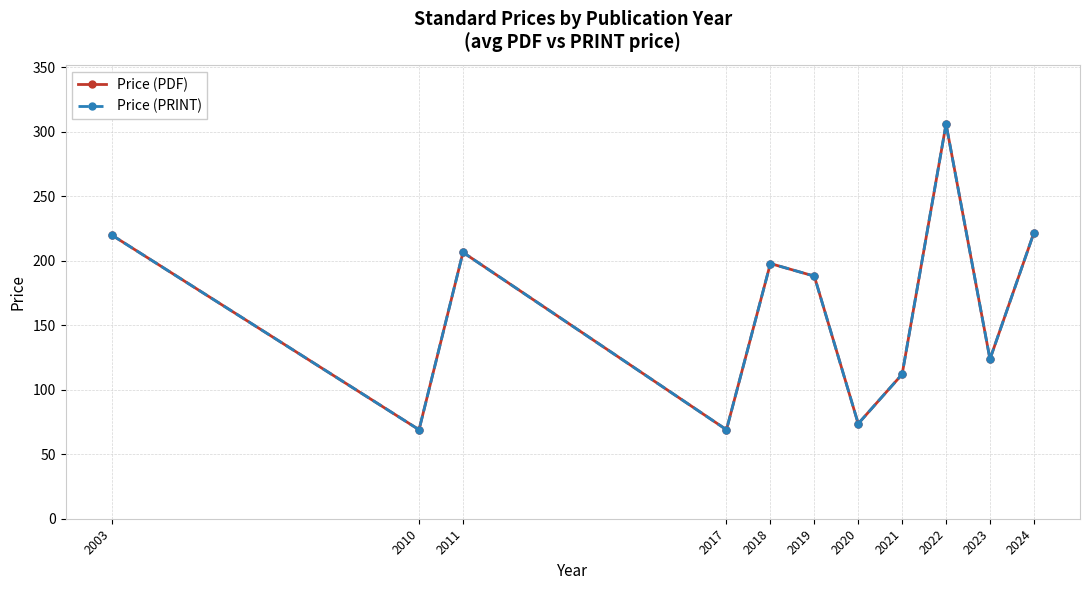

Does the chart have visible grid lines?

Yes